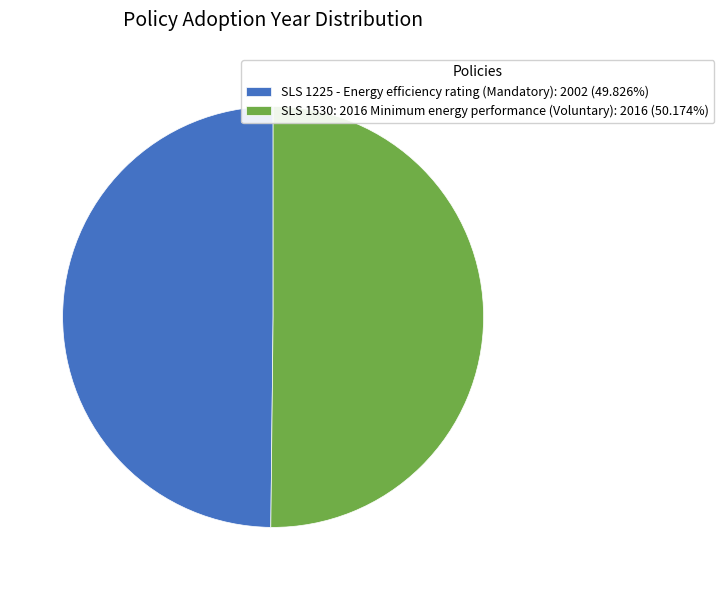

Do SLS 1225 - Energy efficiency rating (Mandatory): 2002 (49.826%) and SLS 1530: 2016 Minimum energy performance (Voluntary): 2016 (50.174%) together represent more than half of the pie?

Yes